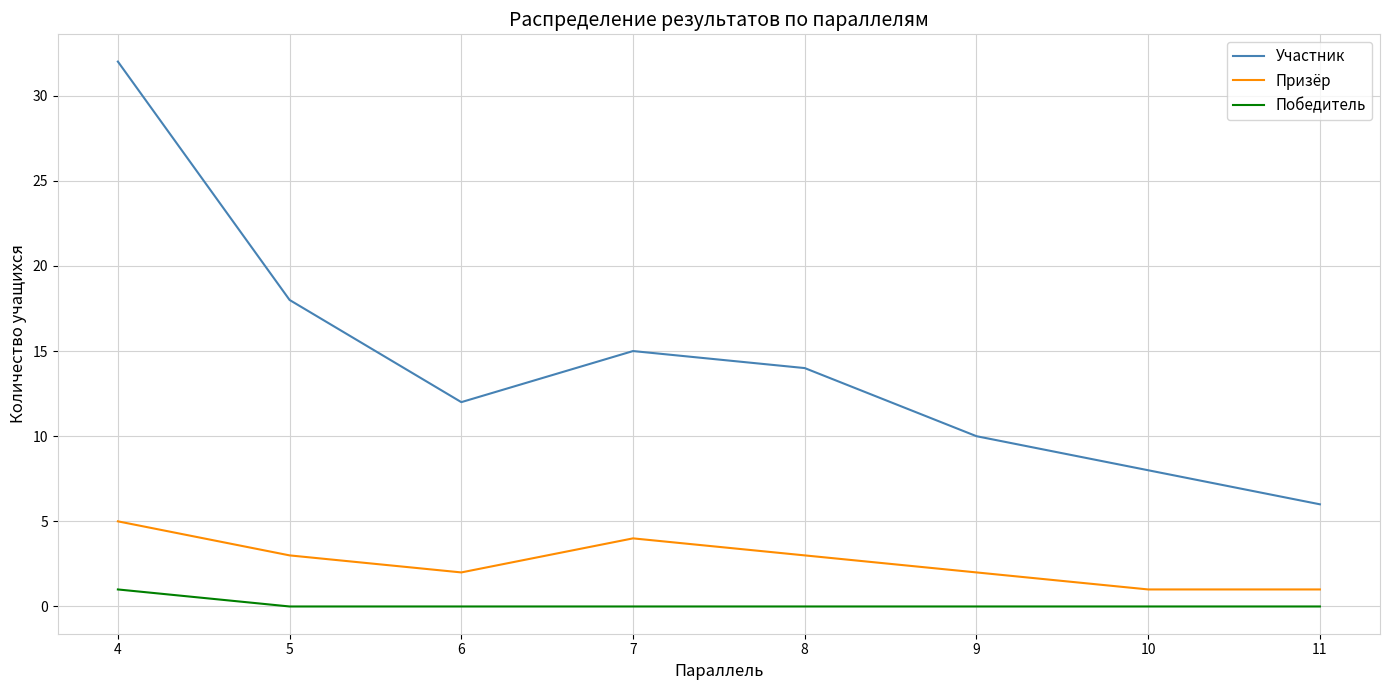

What is the difference between the second highest and second lowest values in the Участник series?

10